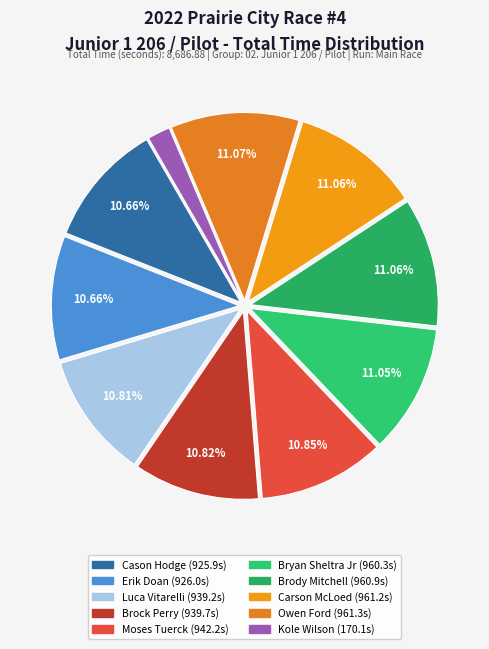

What percentage is the Owen Ford slice, to the nearest percent?

11%